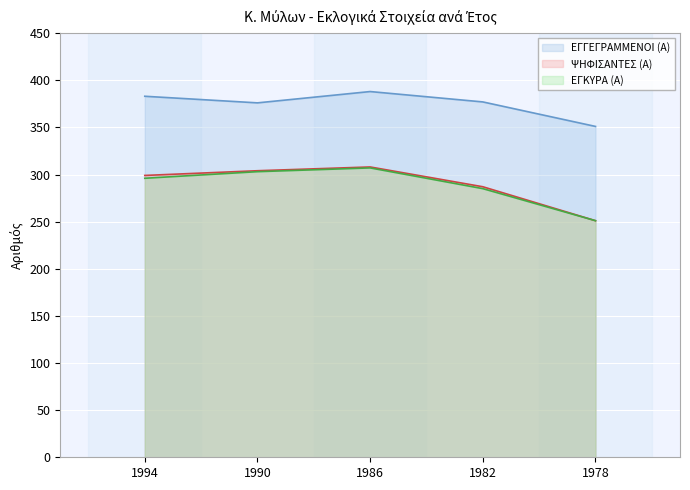

What is the value of the ΨΗΦΙΣΑΝΤΕΣ (Α) point at the 1st from the left?

299